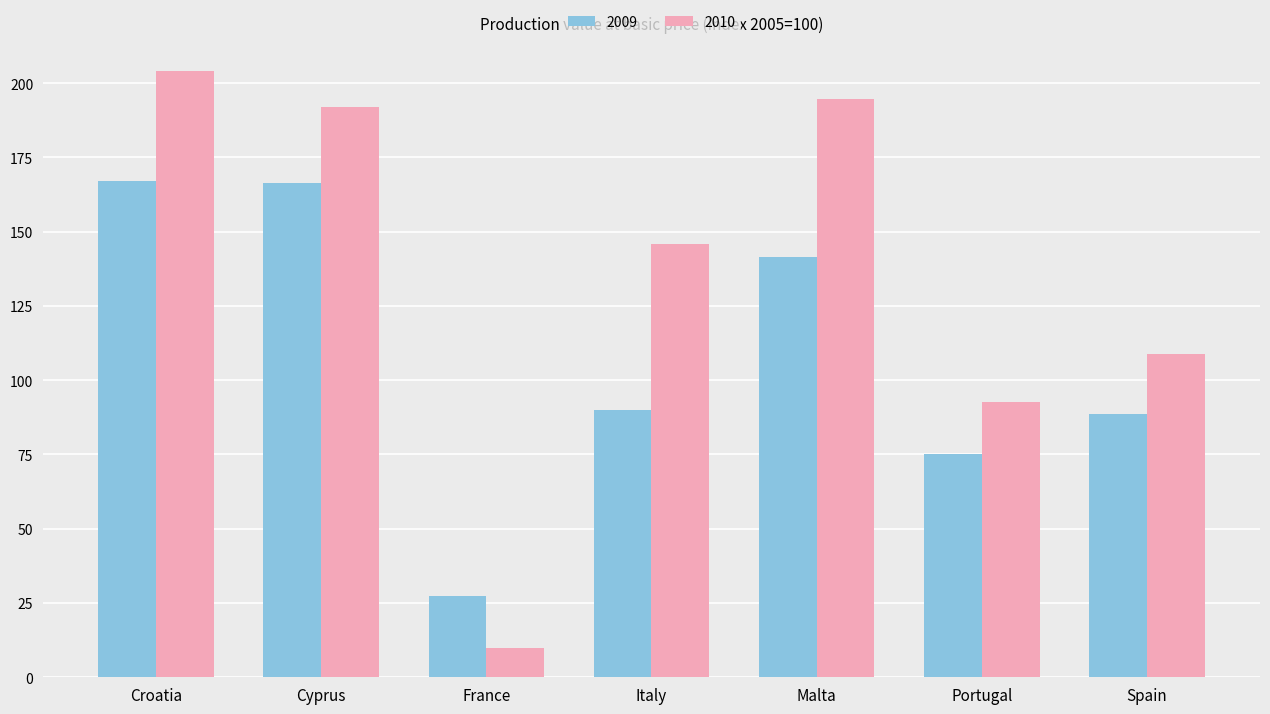

At how many categories does at least one series exceed 81?

6